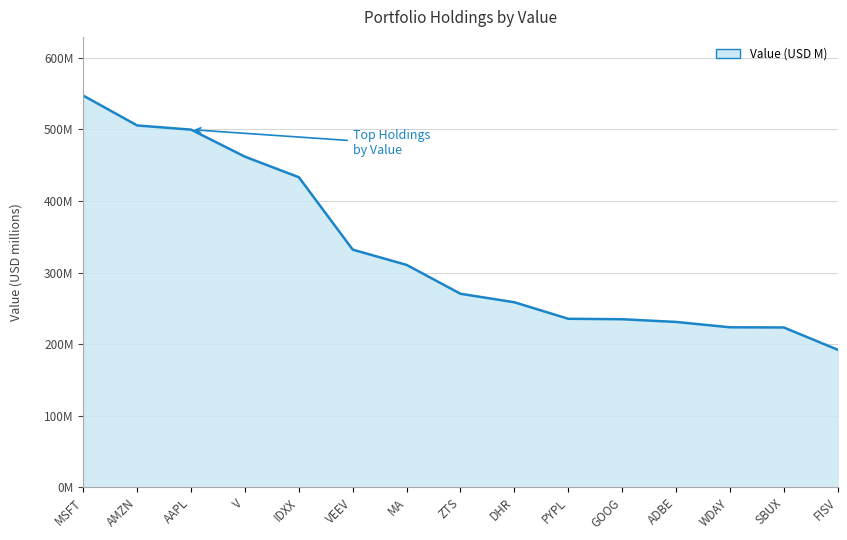

What is the label of the 5th point from the left?

IDXX